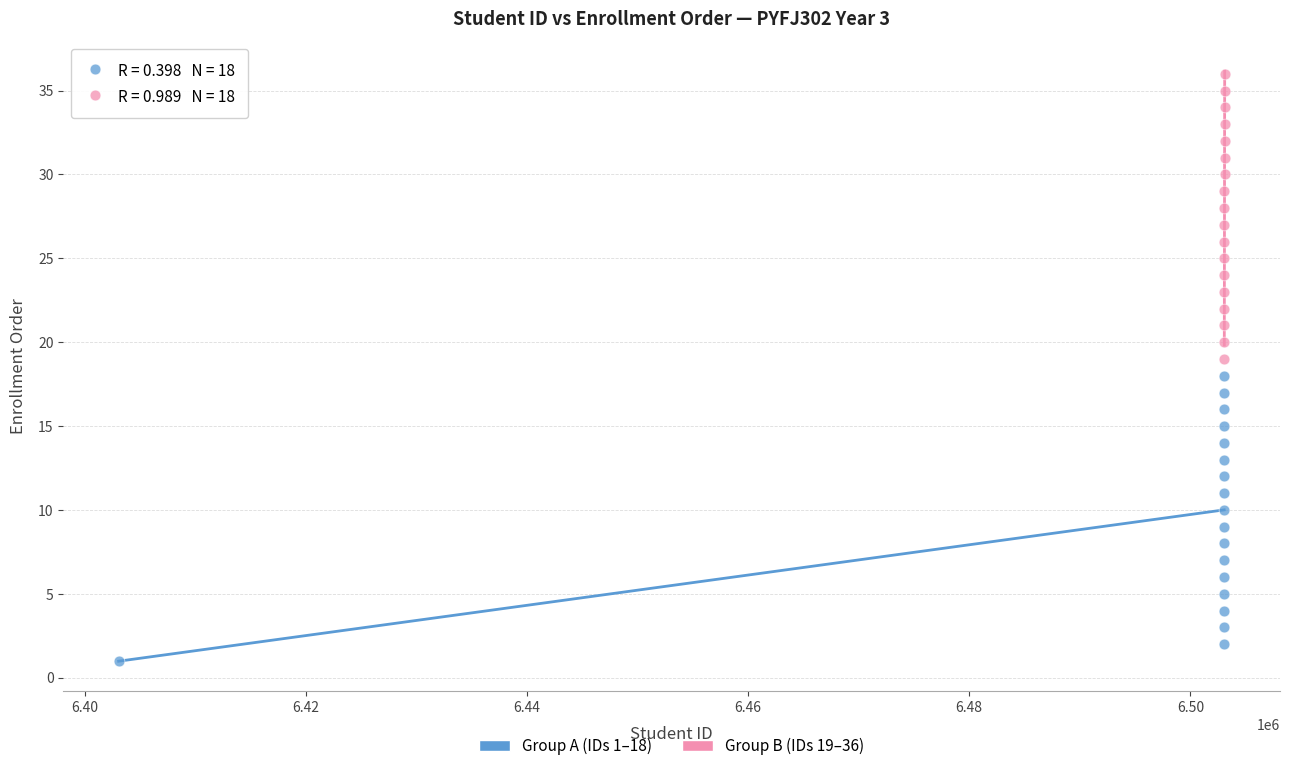

What are all the series names shown in the legend?

Group A (IDs 1–18), Group B (IDs 19–36)